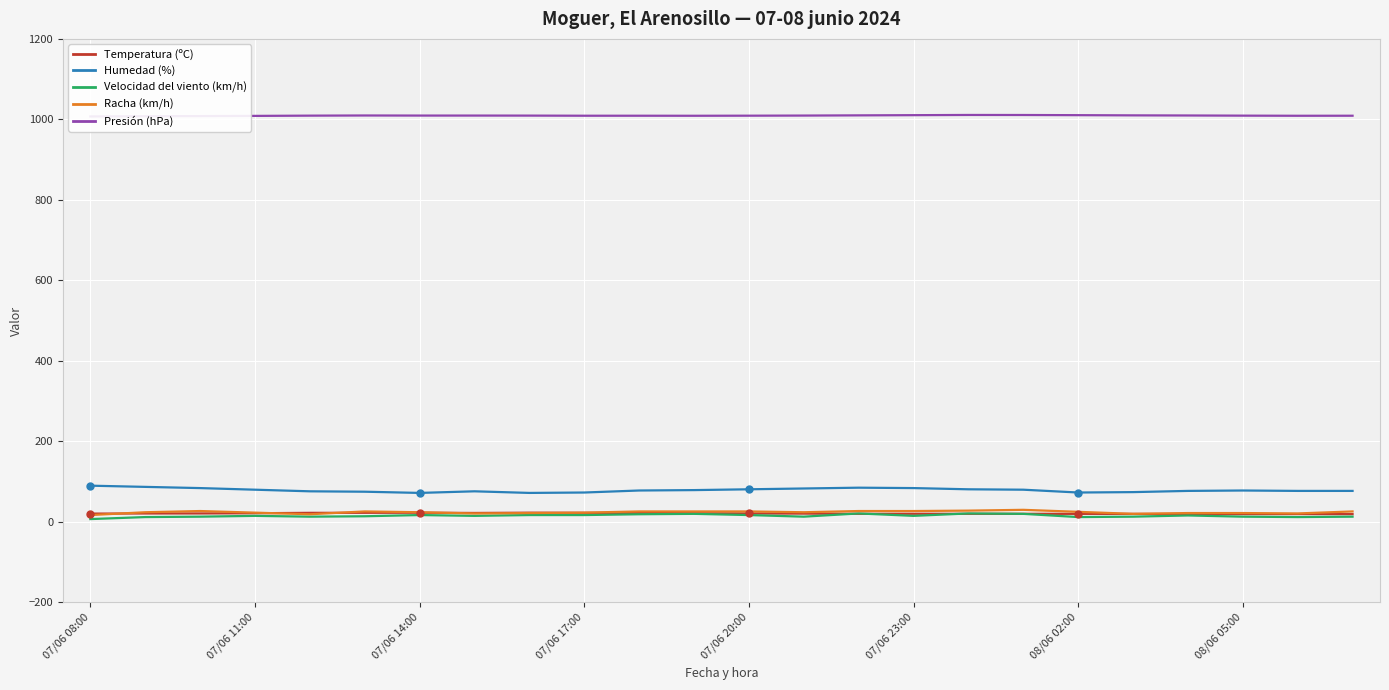

What is the maximum value for Temperatura (ºC)?

22.9